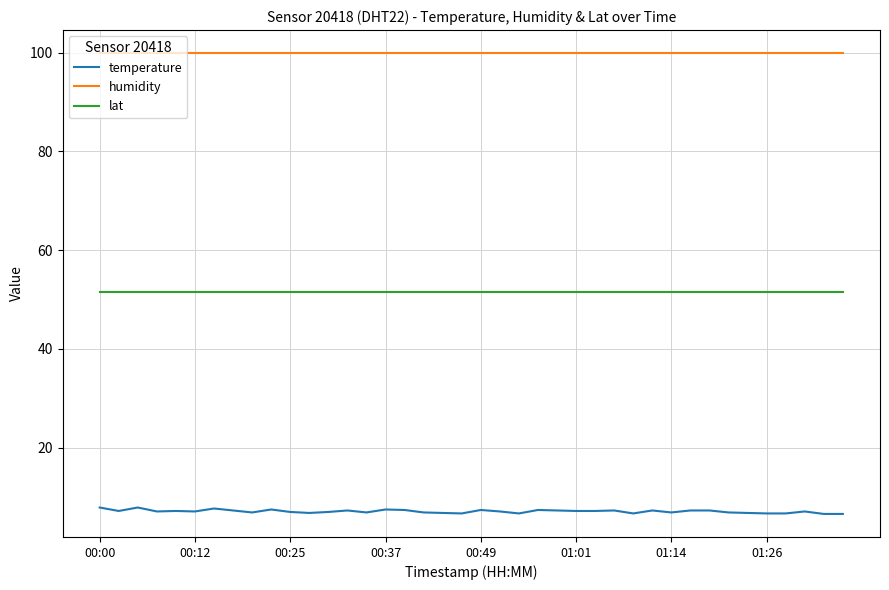

What is the lowest value of the lat series?

51.4